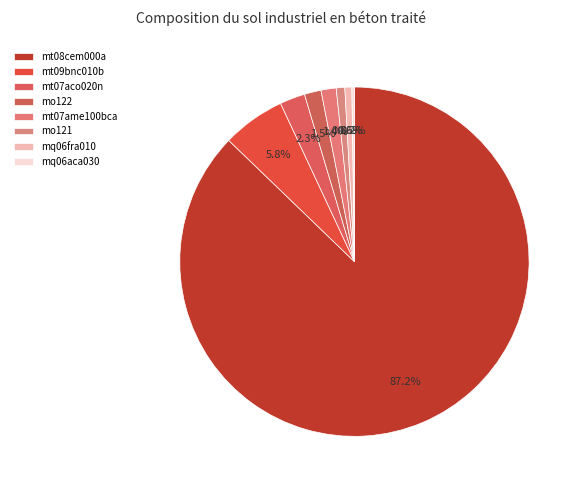

Which category has the biggest portion of the pie?

mt08cem000a